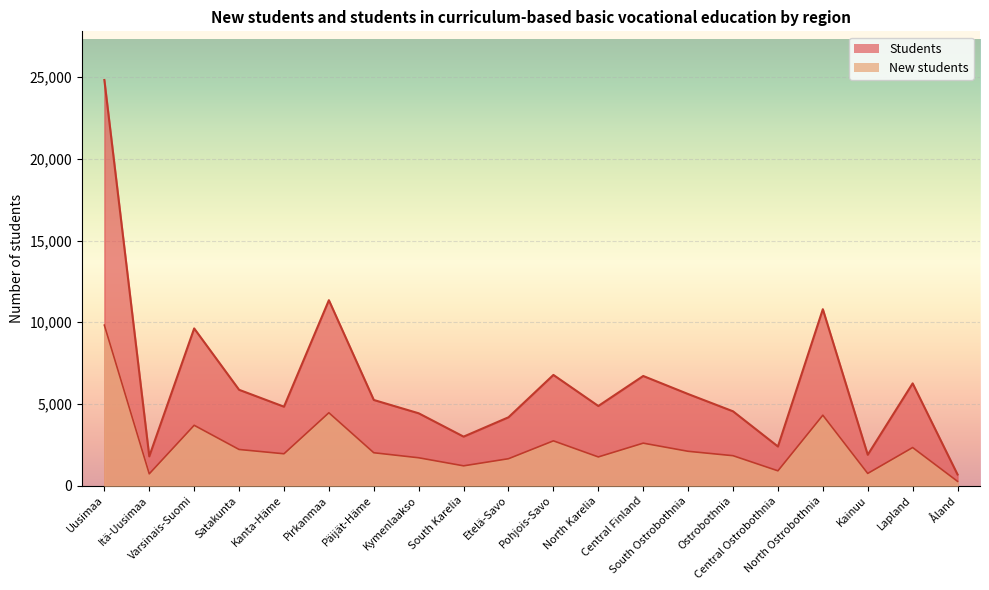

What is the minimum value shown in the chart?

261